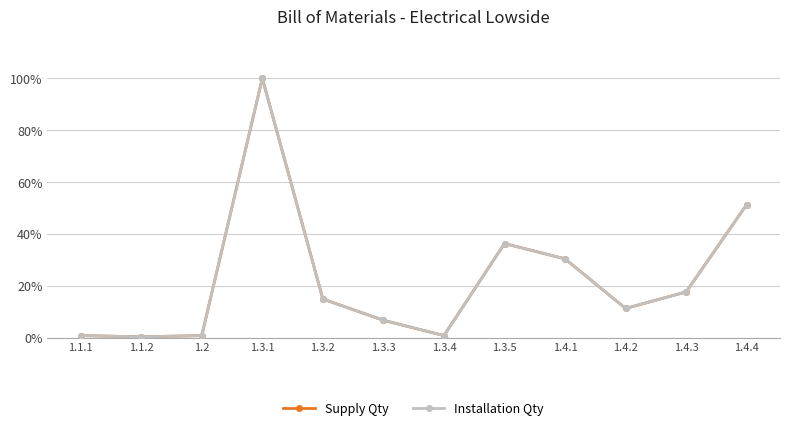

Where is the first local minimum for Installation Qty?

1.1.2